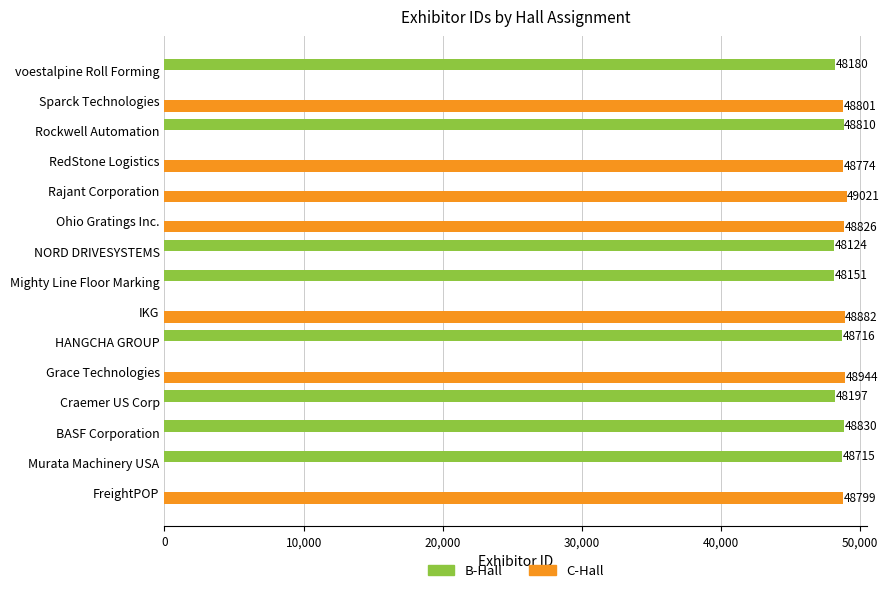

What is the maximum value shown in the chart?

49021